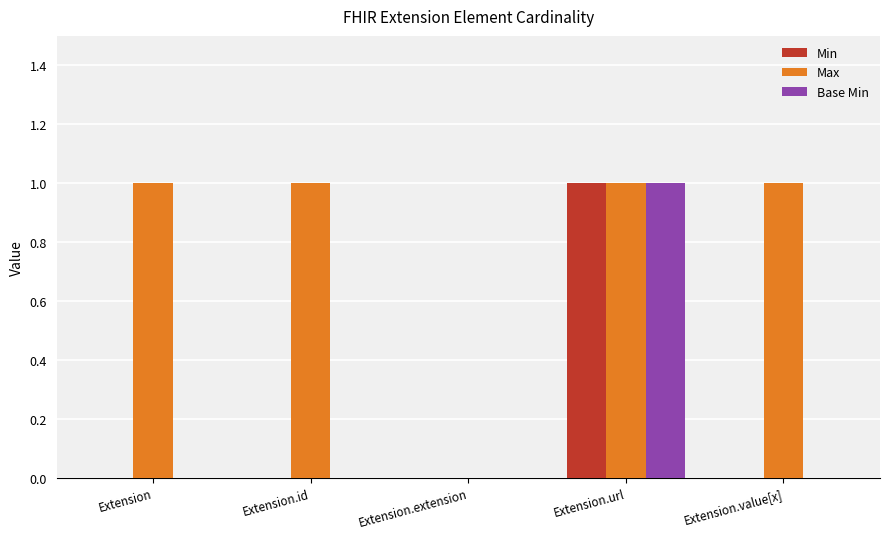

Reading right to left, list all the values displayed in this chart.

Min: 0	1	0	0	0
Max: 1	1	0	1	1
Base Min: 0	1	0	0	0